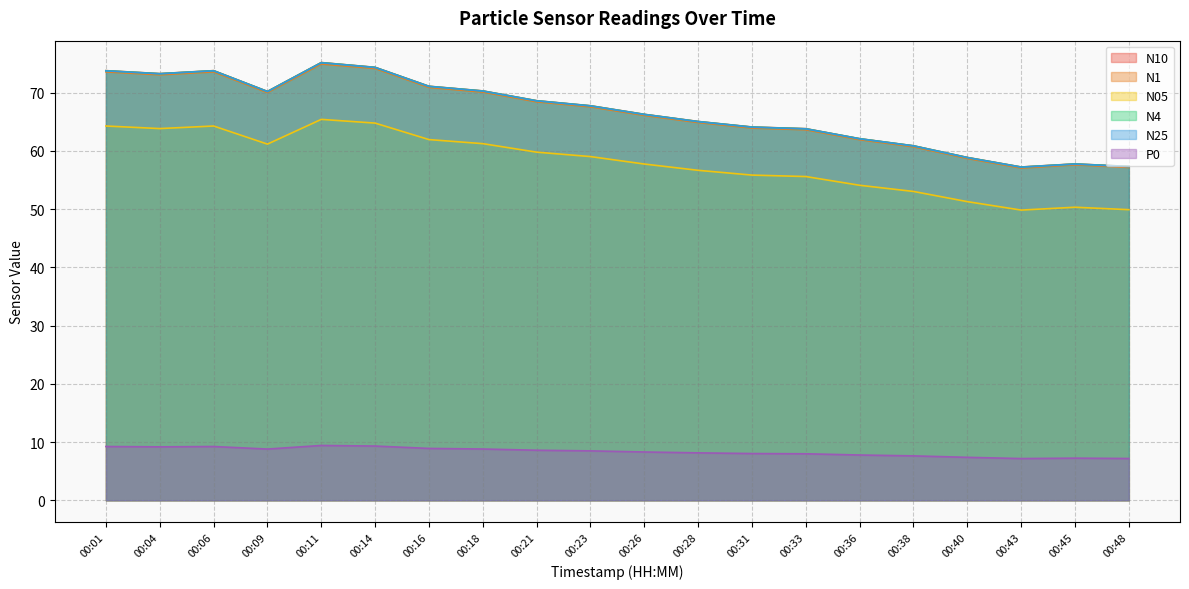

Reading left to right, what are all the values shown in this chart?

N10: 73.8	73.3	73.8	70.2	75.2	74.4	71.1	70.3	68.6	67.8	66.3	65.1	64.1	63.8	62.1	60.9	58.9	57.2	57.8	57.4
N1: 73.6	73.1	73.6	70.0	74.9	74.2	70.9	70.1	68.5	67.6	66.1	64.9	63.9	63.6	61.9	60.7	58.7	57.1	57.6	57.2
N05: 64.3	63.9	64.3	61.2	65.4	64.8	62.0	61.3	59.8	59.0	57.8	56.7	55.9	55.6	54.1	53.0	51.3	49.9	50.3	49.9
N4: 73.8	73.3	73.8	70.2	75.2	74.4	71.1	70.3	68.6	67.8	66.3	65.1	64.1	63.8	62.1	60.9	58.9	57.2	57.8	57.4
N25: 73.8	73.3	73.8	70.2	75.2	74.3	71.1	70.3	68.6	67.7	66.3	65.0	64.1	63.8	62.1	60.9	58.9	57.2	57.8	57.3
P0: 9.2	9.2	9.2	8.8	9.4	9.3	8.9	8.8	8.6	8.5	8.3	8.2	8.0	8.0	7.8	7.6	7.4	7.2	7.2	7.2